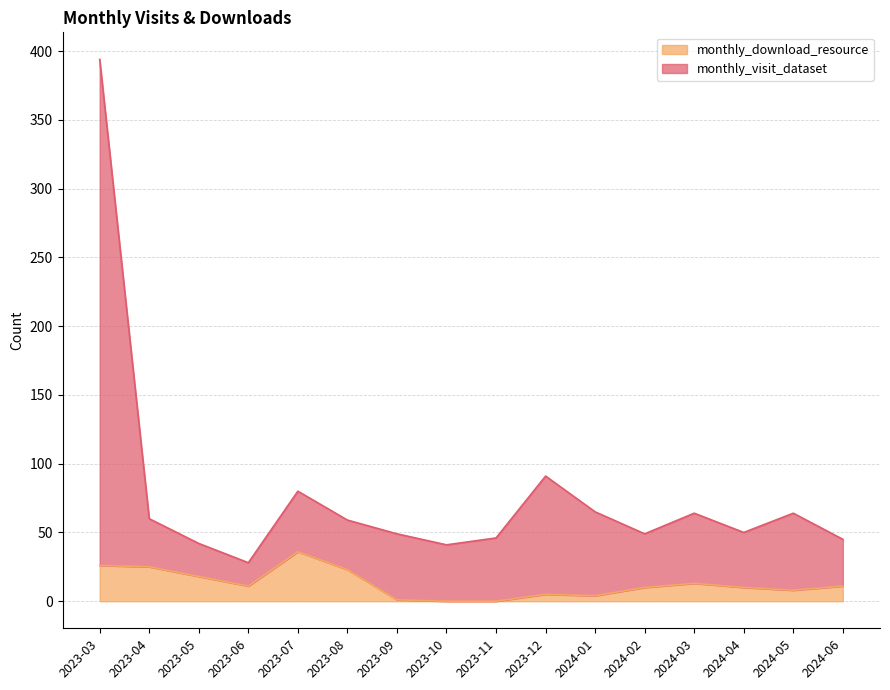

True or false: monthly_download_resource has a value of 5 at 2023-06.

False